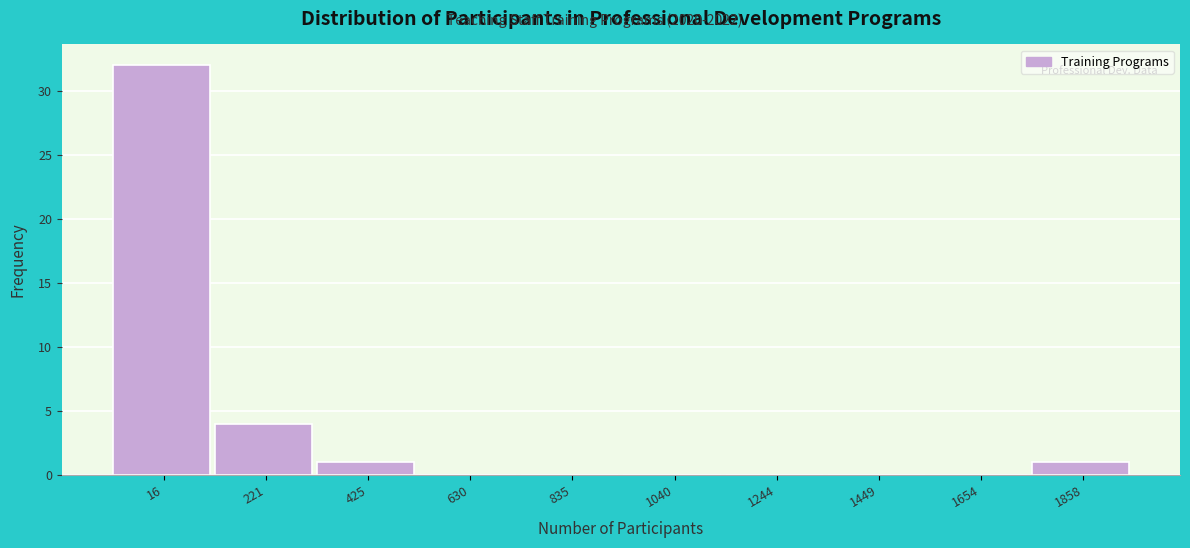

True or false: the data shows 0 at 835.

True